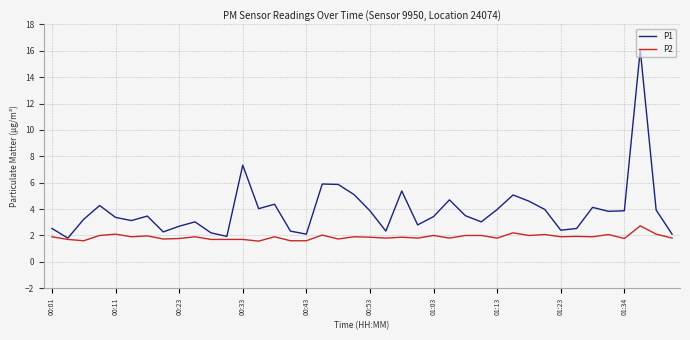

What is the maximum value for P1?

16.1